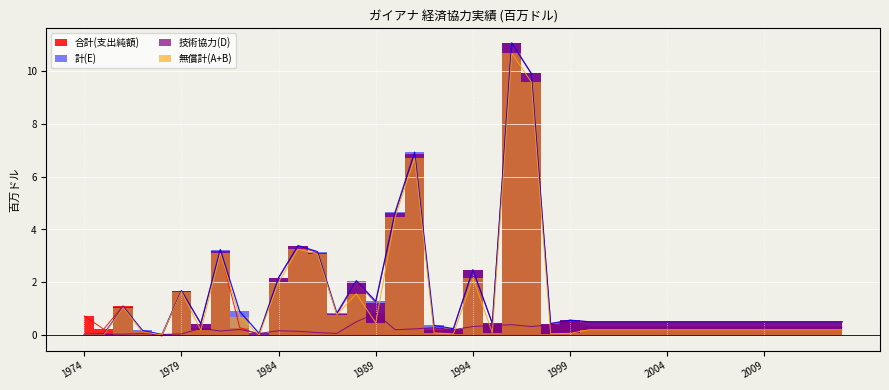

What is the highest value of the 無償計(A+B) series?

10.7